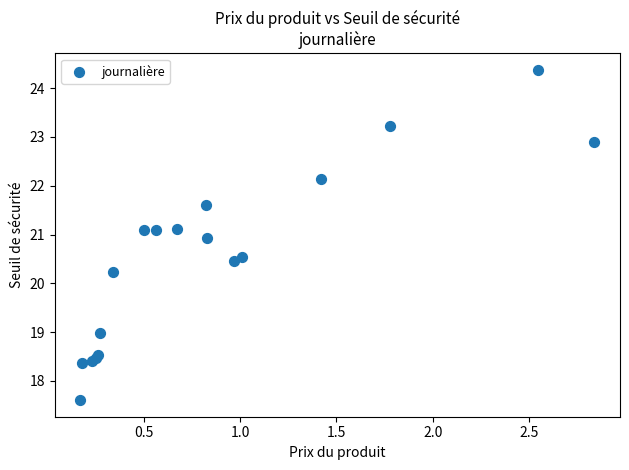

What Y value in the scatter plot is closest to 20?

20.2